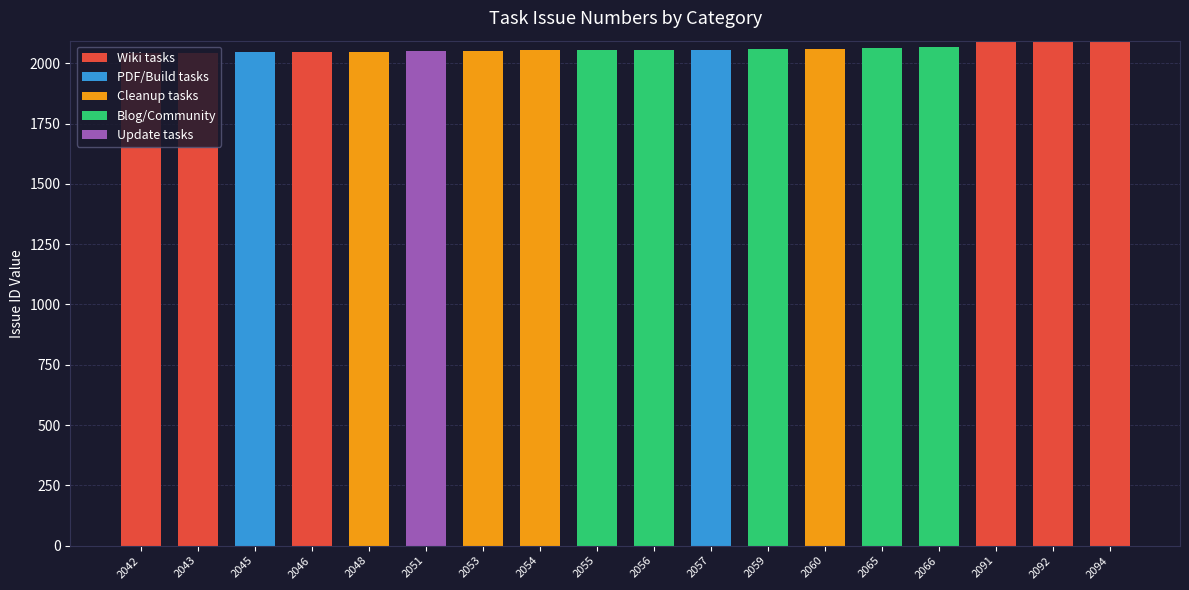

Is it true that Wiki tasks equals 2091 at 2091?

True